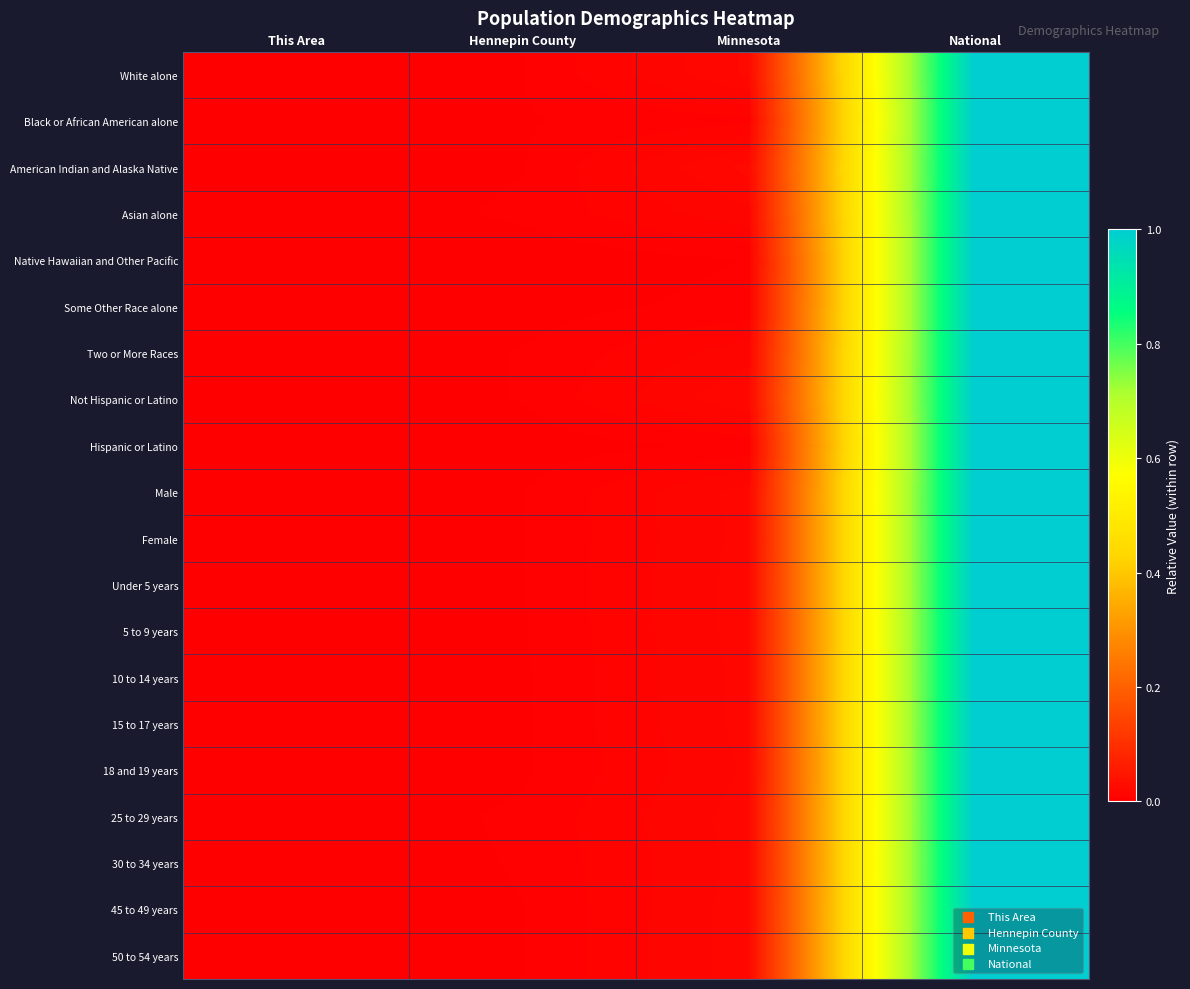

Reading left to right, list all the values displayed in this chart.

White alone: This Area=0.0	Hennepin County=0.0	Minnesota=0.0	National=1.0
Black or African American alone: This Area=0.0	Hennepin County=0.0	Minnesota=0.0	National=1.0
American Indian and Alaska Native: This Area=0.0	Hennepin County=0.0	Minnesota=0.0	National=1.0
Asian alone: This Area=0.0	Hennepin County=0.0	Minnesota=0.0	National=1.0
Native Hawaiian and Other Pacific: This Area=0.0	Hennepin County=0.0	Minnesota=0.0	National=1.0
Some Other Race alone: This Area=0.0	Hennepin County=0.0	Minnesota=0.0	National=1.0
Two or More Races: This Area=0.0	Hennepin County=0.0	Minnesota=0.0	National=1.0
Not Hispanic or Latino: This Area=0.0	Hennepin County=0.0	Minnesota=0.0	National=1.0
Hispanic or Latino: This Area=0.0	Hennepin County=0.0	Minnesota=0.0	National=1.0
Male: This Area=0.0	Hennepin County=0.0	Minnesota=0.0	National=1.0
Female: This Area=0.0	Hennepin County=0.0	Minnesota=0.0	National=1.0
Under 5 years: This Area=0.0	Hennepin County=0.0	Minnesota=0.0	National=1.0
5 to 9 years: This Area=0.0	Hennepin County=0.0	Minnesota=0.0	National=1.0
10 to 14 years: This Area=0.0	Hennepin County=0.0	Minnesota=0.0	National=1.0
15 to 17 years: This Area=0.0	Hennepin County=0.0	Minnesota=0.0	National=1.0
18 and 19 years: This Area=0.0	Hennepin County=0.0	Minnesota=0.0	National=1.0
25 to 29 years: This Area=0.0	Hennepin County=0.0	Minnesota=0.0	National=1.0
30 to 34 years: This Area=0.0	Hennepin County=0.0	Minnesota=0.0	National=1.0
45 to 49 years: This Area=0.0	Hennepin County=0.0	Minnesota=0.0	National=1.0
50 to 54 years: This Area=0.0	Hennepin County=0.0	Minnesota=0.0	National=1.0